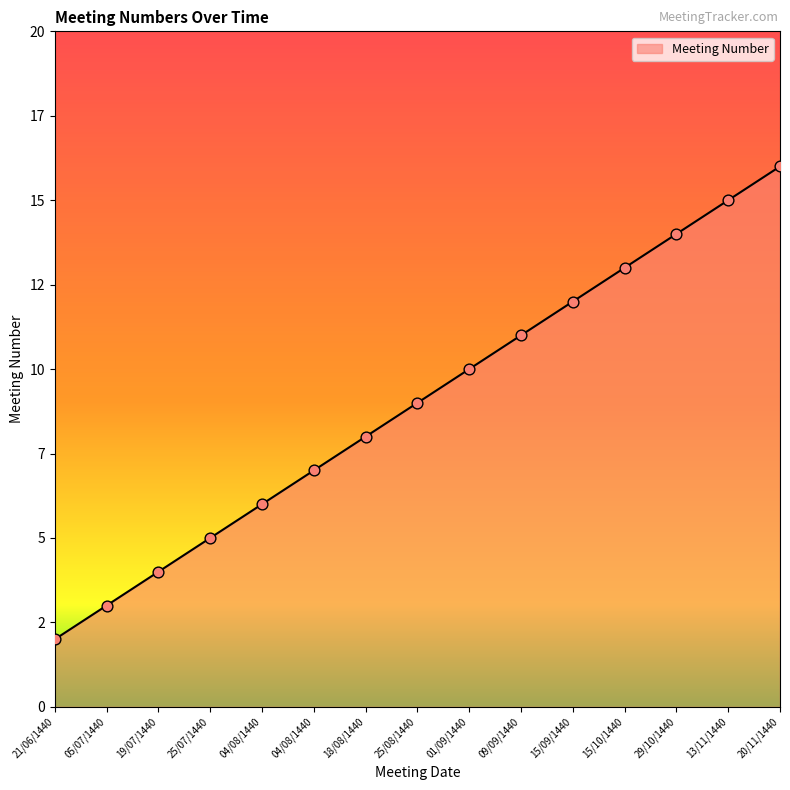

What is the ratio of the value at 04/08/1440 to the value at 20/11/1440?

0.4